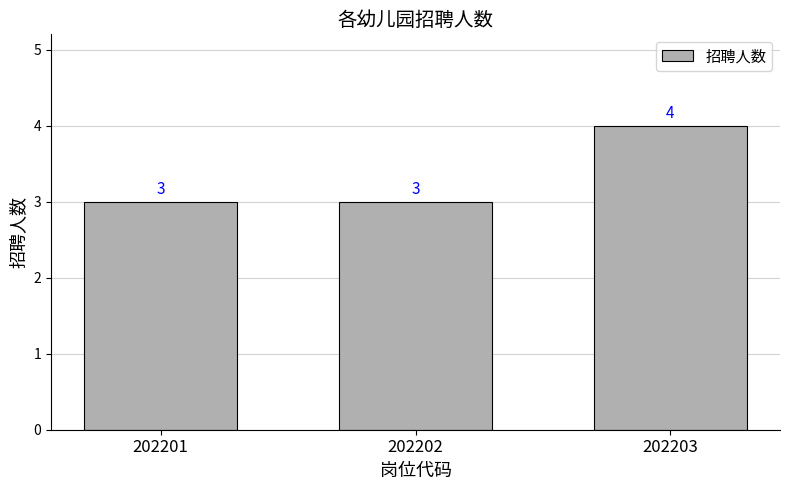

Is it true that the value at 202202 is 2?

False